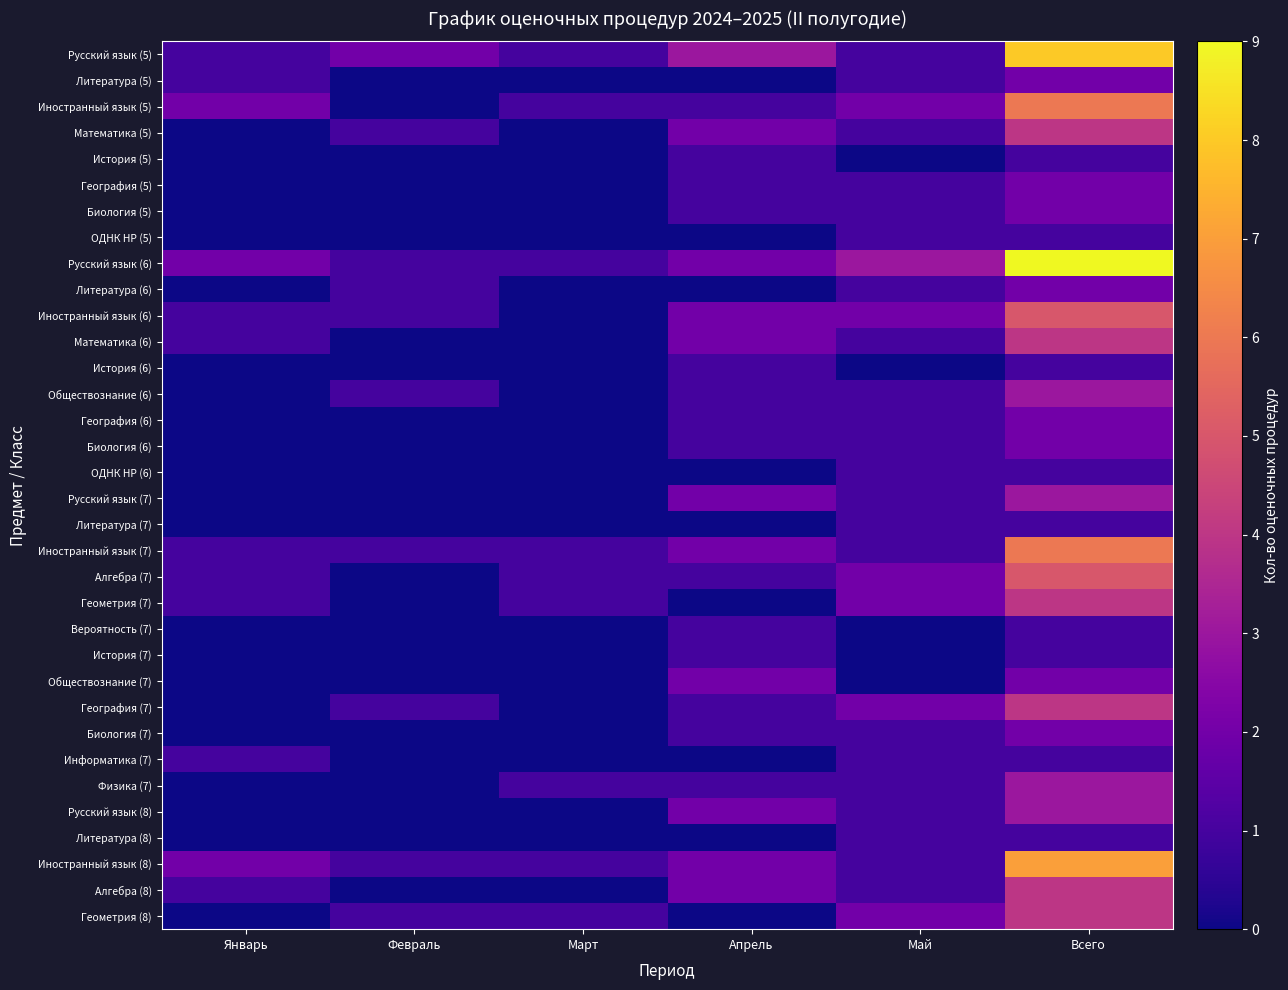

How many distinct data groups are displayed?

34